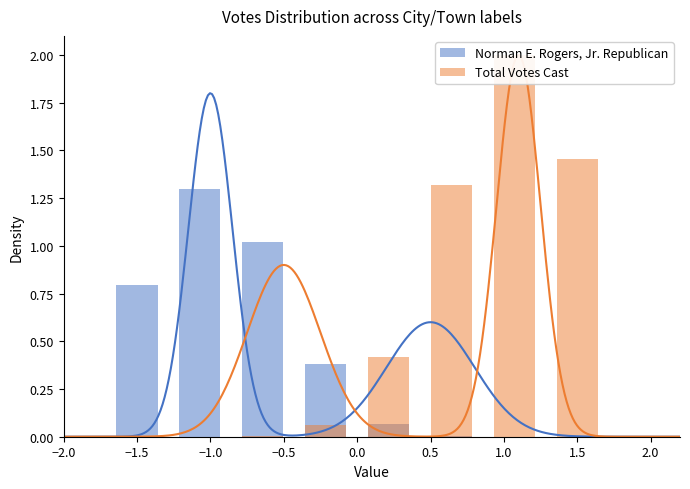

Between 0.0 and 1.0, which series saw the biggest shift?

Total Votes Cast